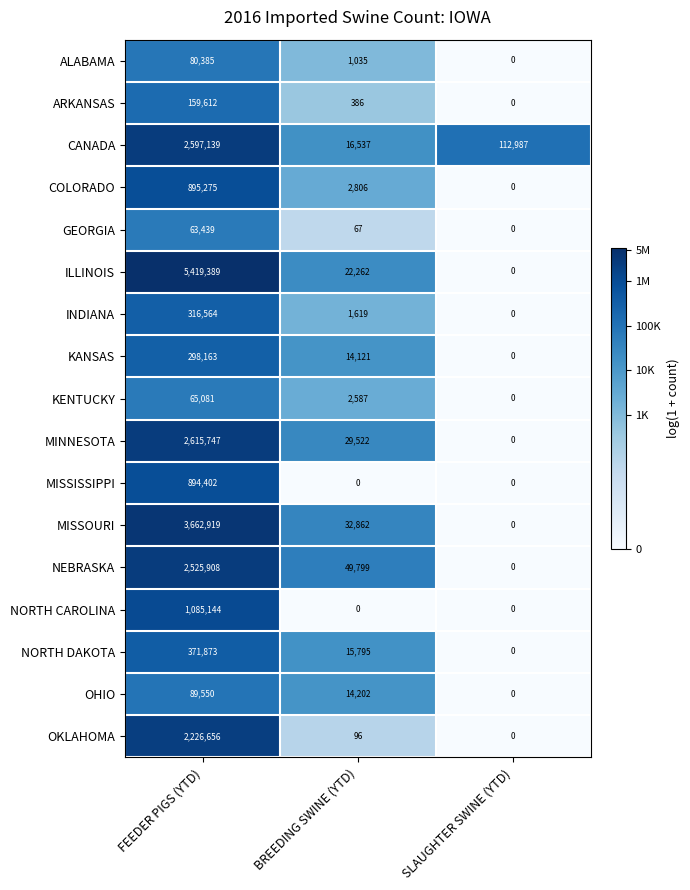

Where does the COLORADO series first go above 2806?

FEEDER PIGS (YTD)